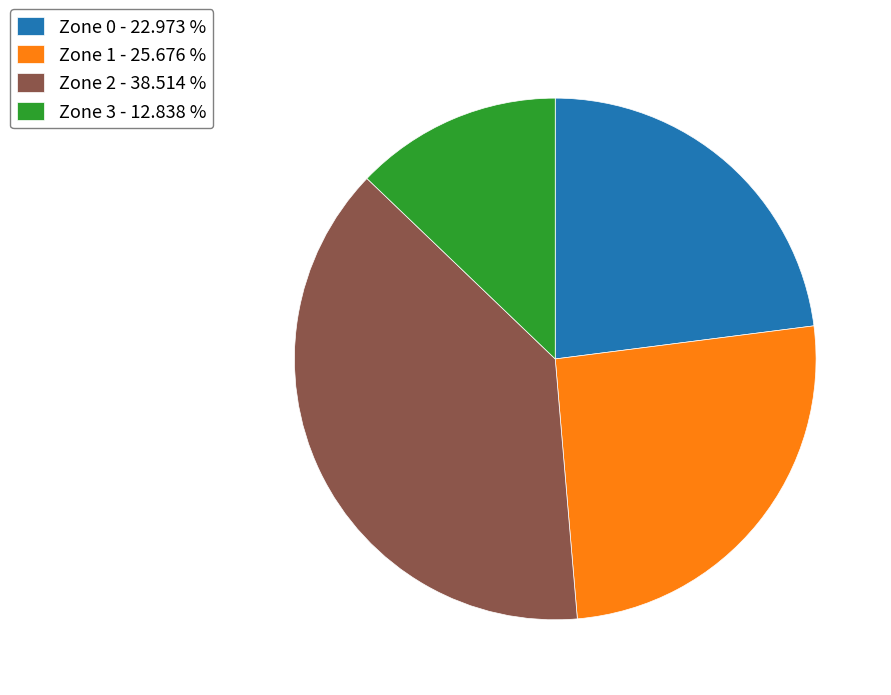

Is Zone 0 - 22.973 % the majority of the pie?

No